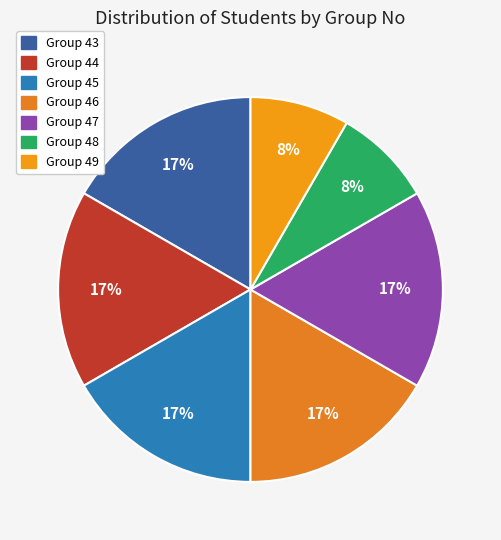

How many segments does this pie chart have?

7